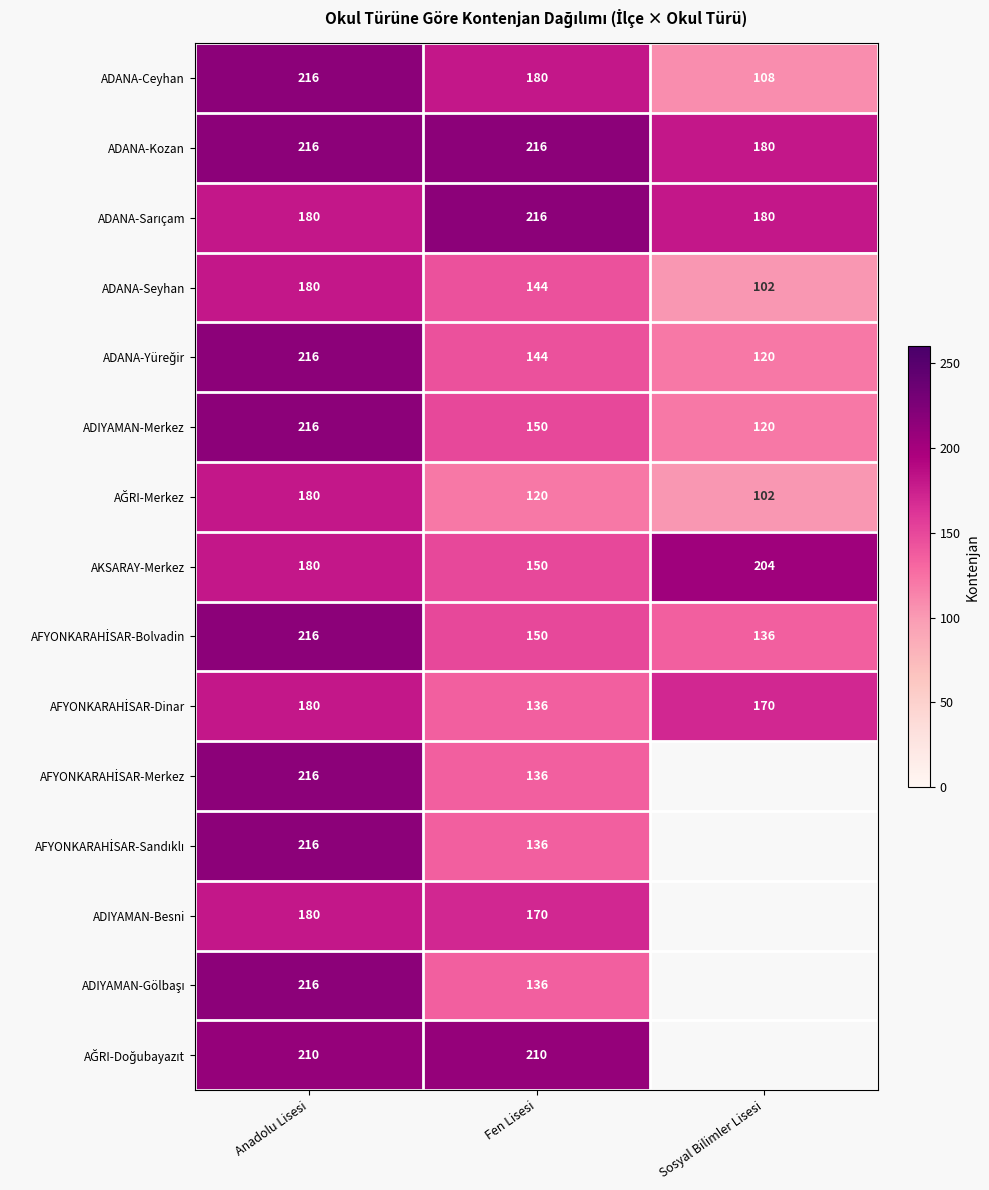

The value of ADIYAMAN-Besni at Fen Lisesi is 170. True or false?

True